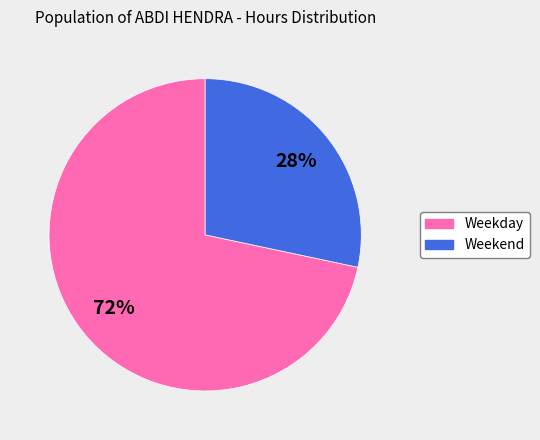

To the nearest percent, what is the average slice percentage?

50%